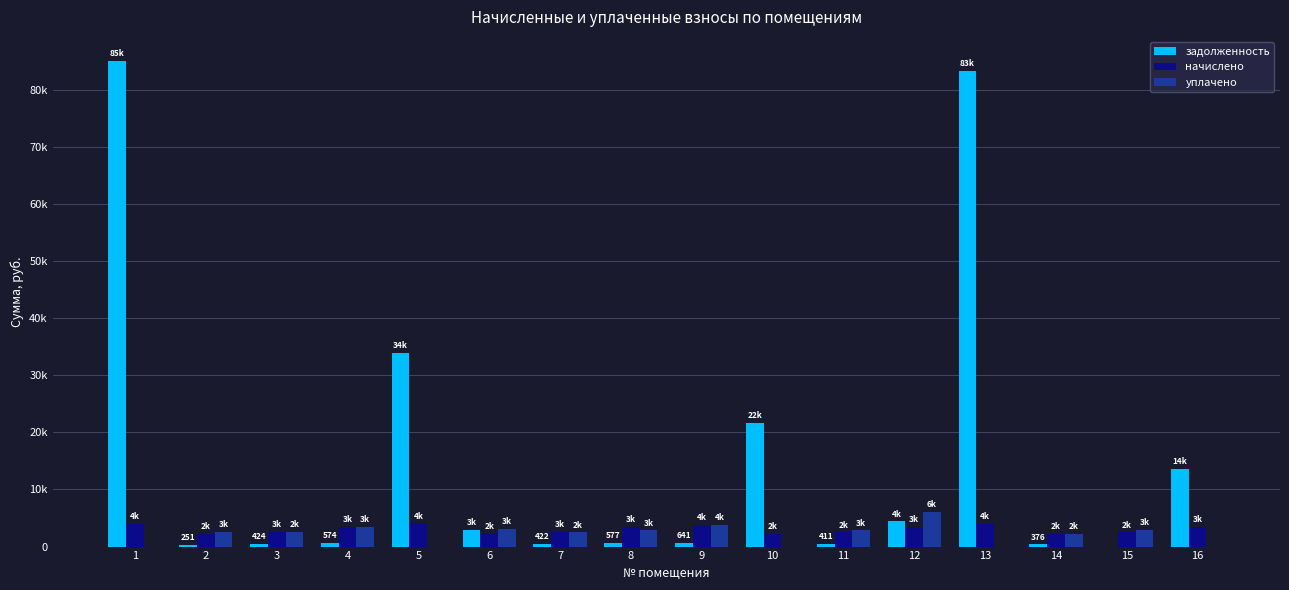

What is the difference between the highest and lowest values at 11?

2424.3